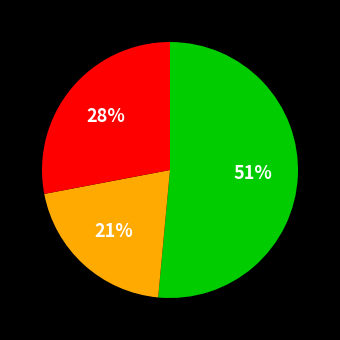

Is there any slice that represents more than half of the pie?

Yes